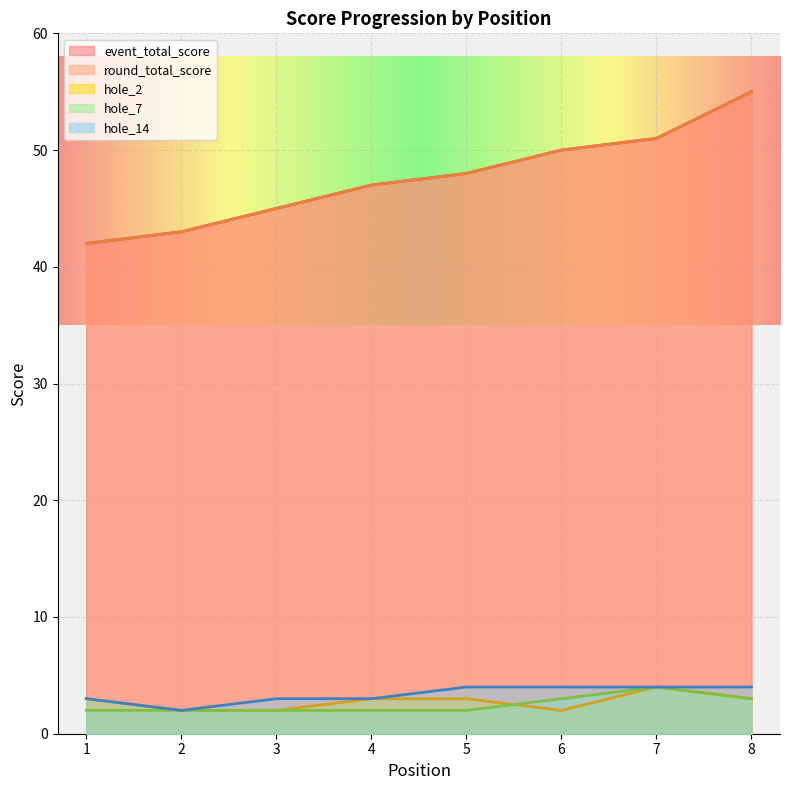

Reading left to right, what are all the values shown in this chart?

event_total_score: 42	43	45	47	48	50	51	55
round_total_score: 42	43	45	47	48	50	51	55
hole_2: 3	2	2	3	3	2	4	3
hole_7: 2	2	2	2	2	3	4	3
hole_14: 3	2	3	3	4	4	4	4